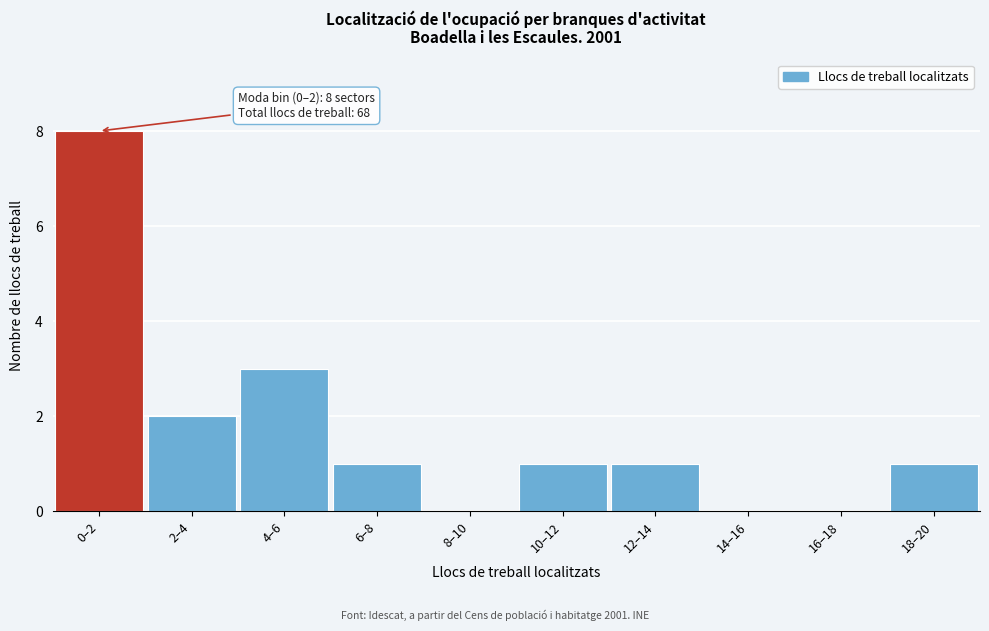

Reading left to right, transcribe all the data shown in this chart.

0–2=8	2–4=2	4–6=3	6–8=1	8–10=0	10–12=1	12–14=1	14–16=0	16–18=0	18–20=1